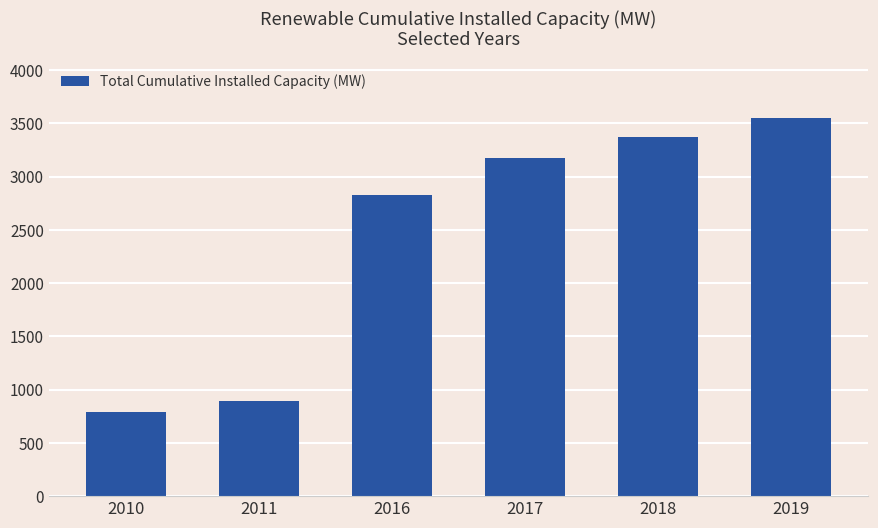

Between 2011 and 2016, which is larger?

2016